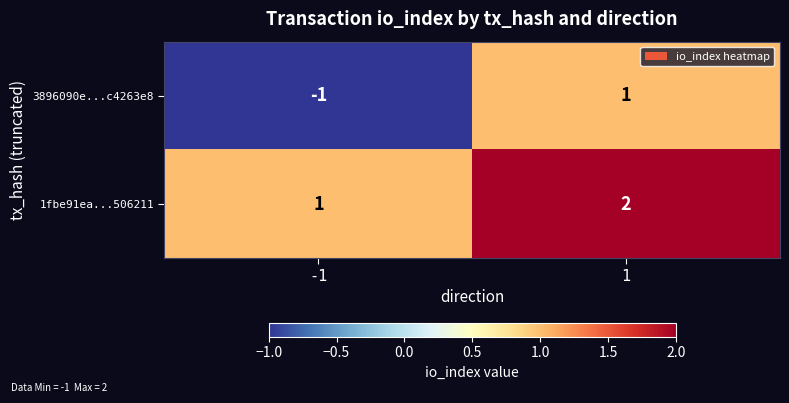

How many values in the 1fbe91ea...506211 series are below 2?

1